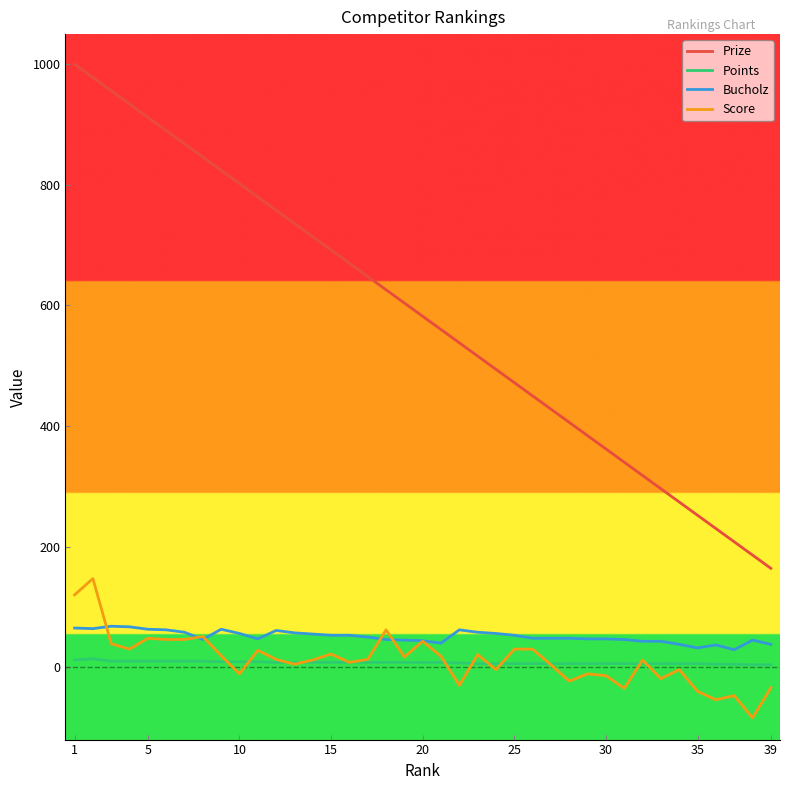

Rank the series by their maximum value, from highest to lowest.

Prize, Score, Bucholz, Points